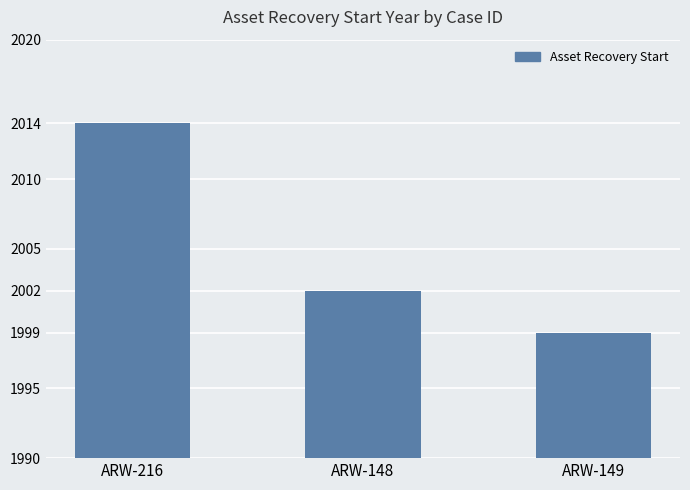

What is the change in value from ARW-148 to ARW-149?

-3